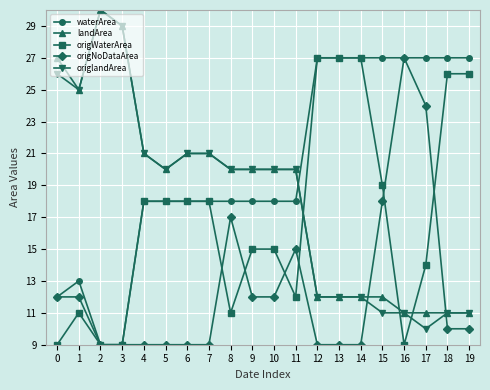

What is the difference between the highest and lowest values at 16?

18